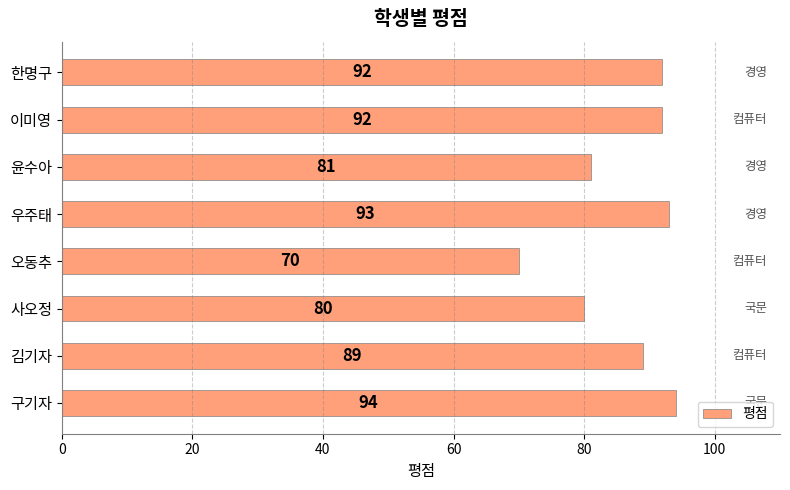

What is the ratio of the value at 오동추 to the value at 우주태?

0.8